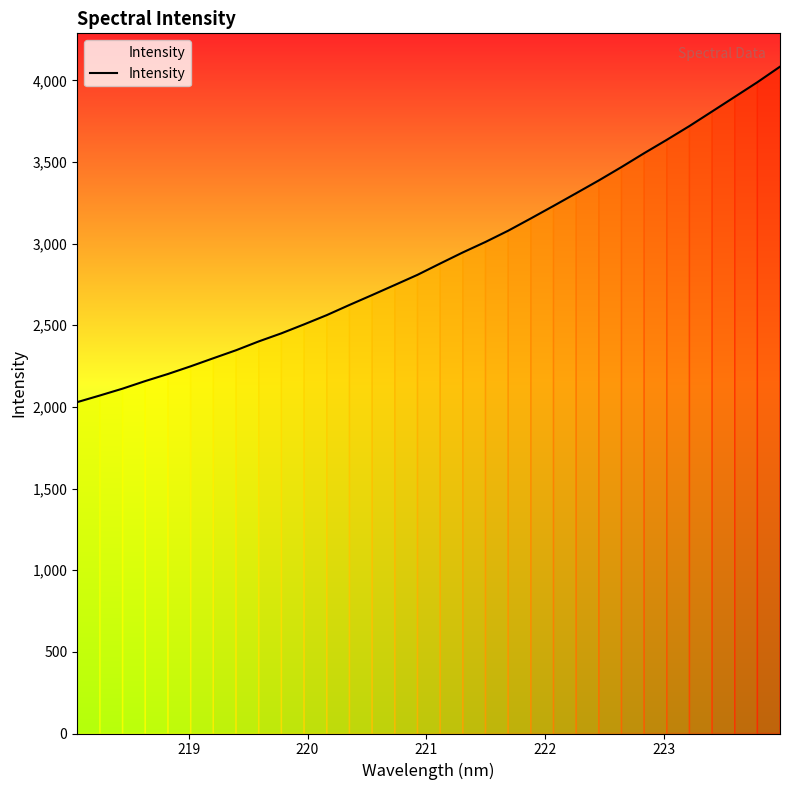

How many values are below 2878?

16